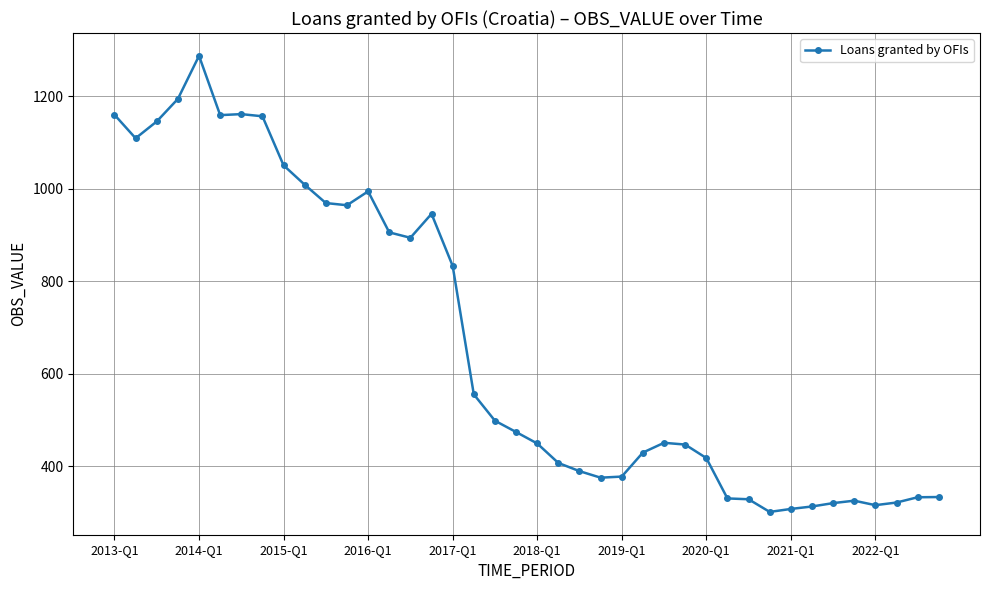

What is the maximum value shown in the chart?

1287.5